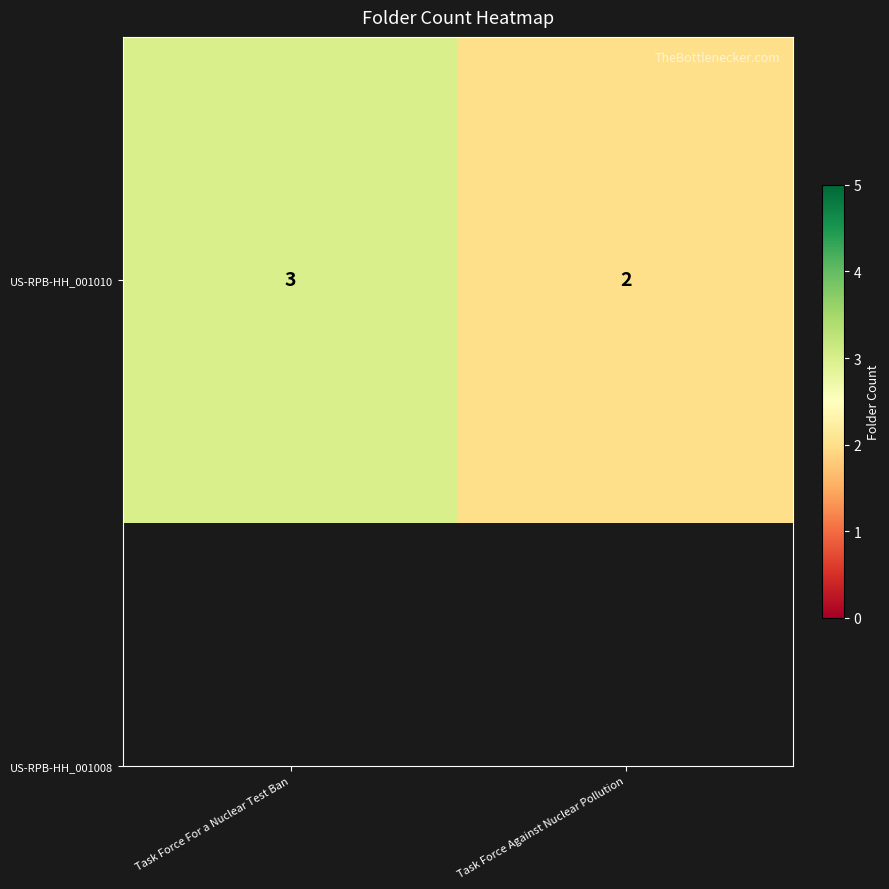

Is it true that the value at Task Force Against Nuclear Pollution is 3?

False